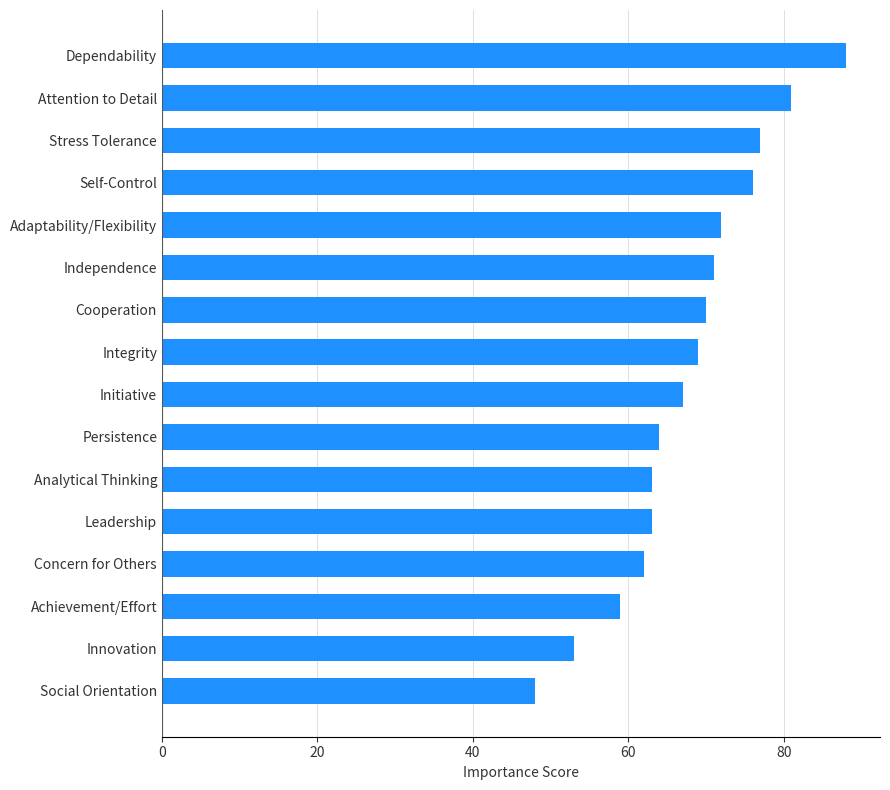

How many bars are there in total?

16